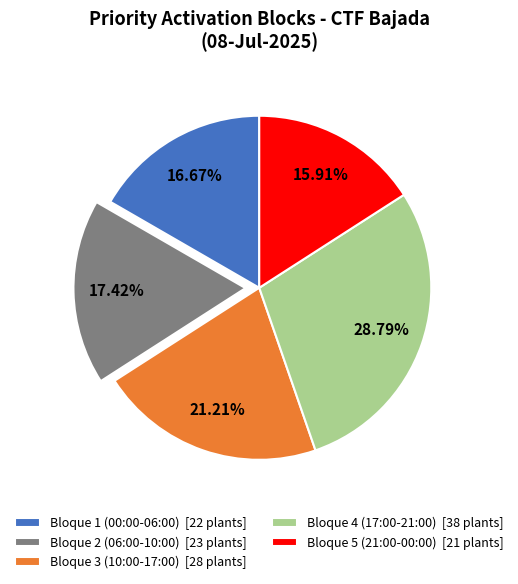

What percentage is the Bloque 3 (10:00-17:00) slice, to the nearest percent?

21%